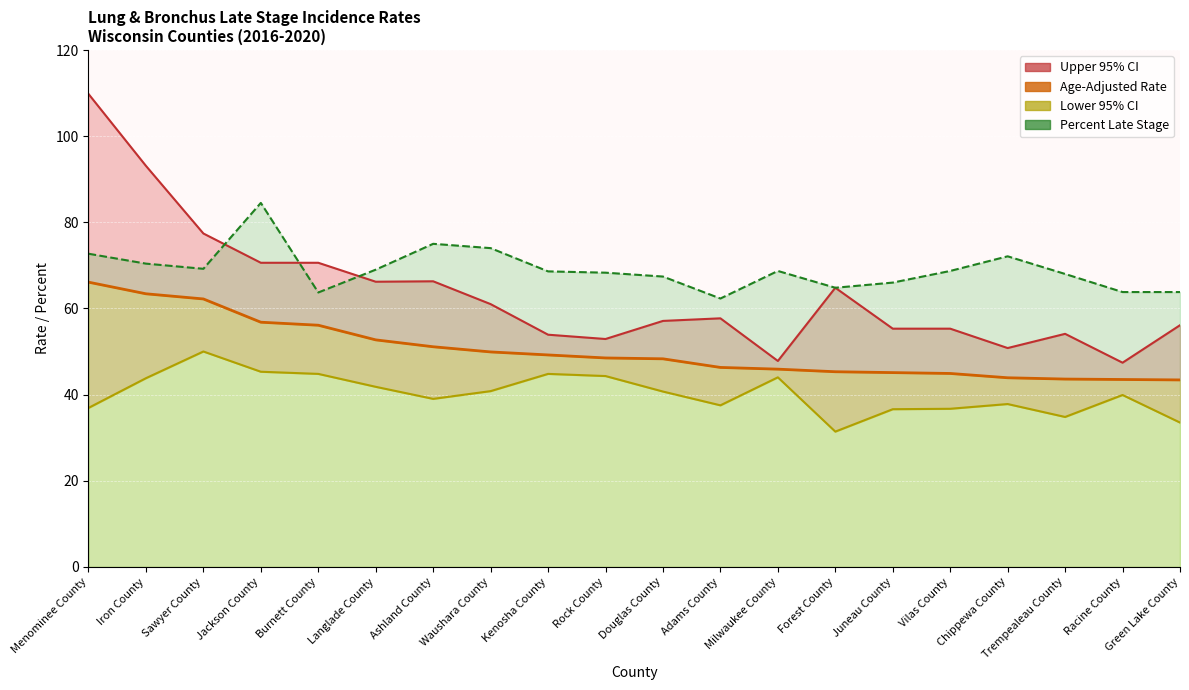

What is the label of the 8th point from the right?

Milwaukee County